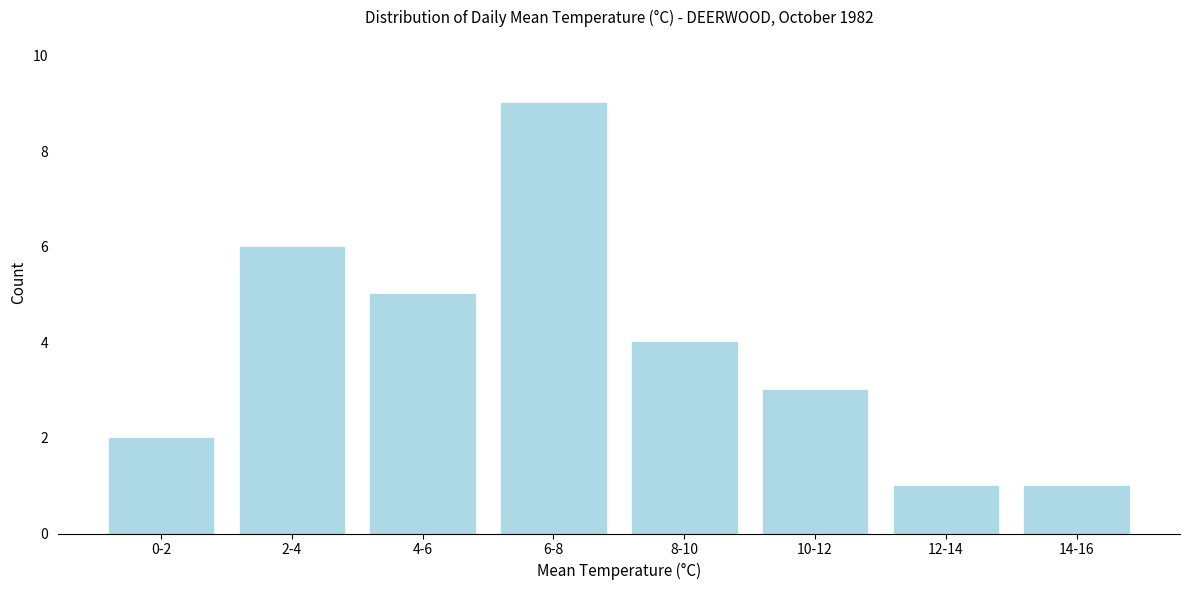

Reading left to right, what are all the values shown in this chart?

0-2=2	2-4=6	4-6=5	6-8=9	8-10=4	10-12=3	12-14=1	14-16=1